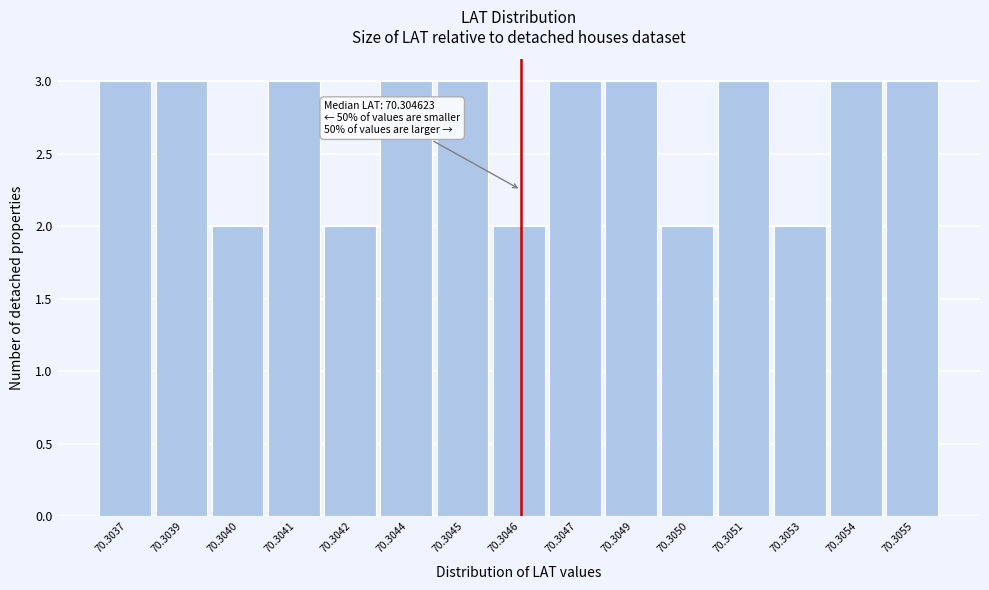

Reading left to right, what are all the values shown in this chart?

70.3037=3	70.3039=3	70.3040=2	70.3041=3	70.3042=2	70.3044=3	70.3045=3	70.3046=2	70.3047=3	70.3049=3	70.3050=2	70.3051=3	70.3053=2	70.3054=3	70.3055=3